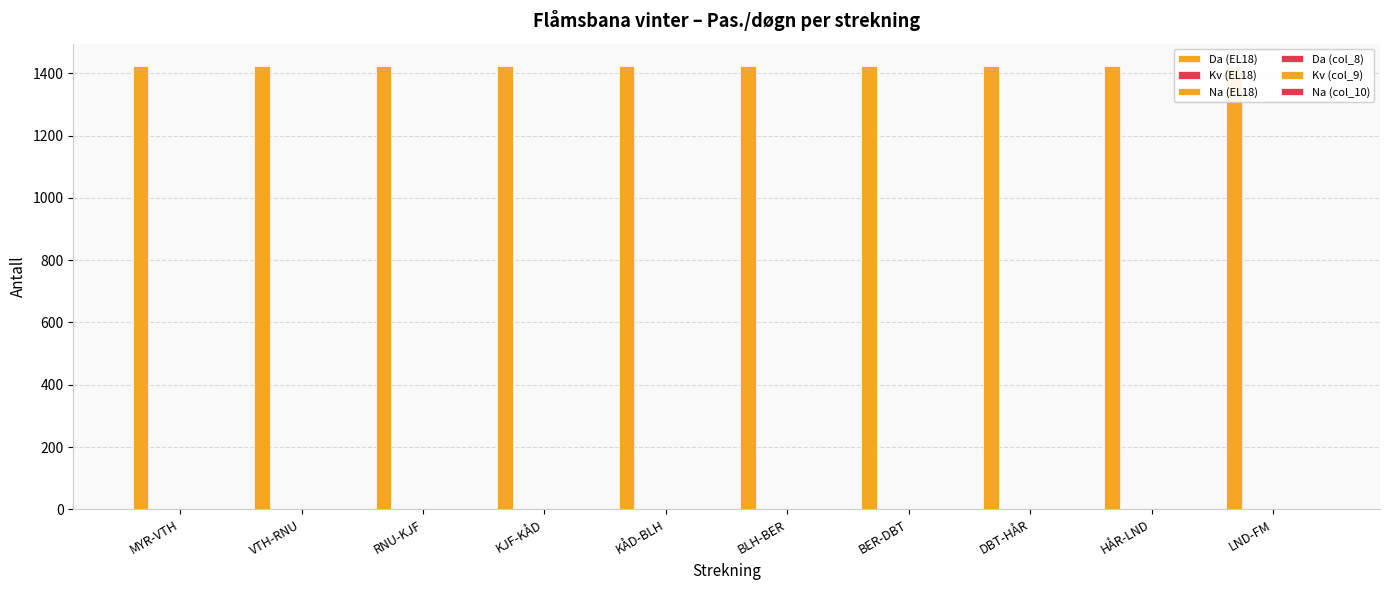

Which label corresponds to the smallest value in the chart?

MYR-VTH